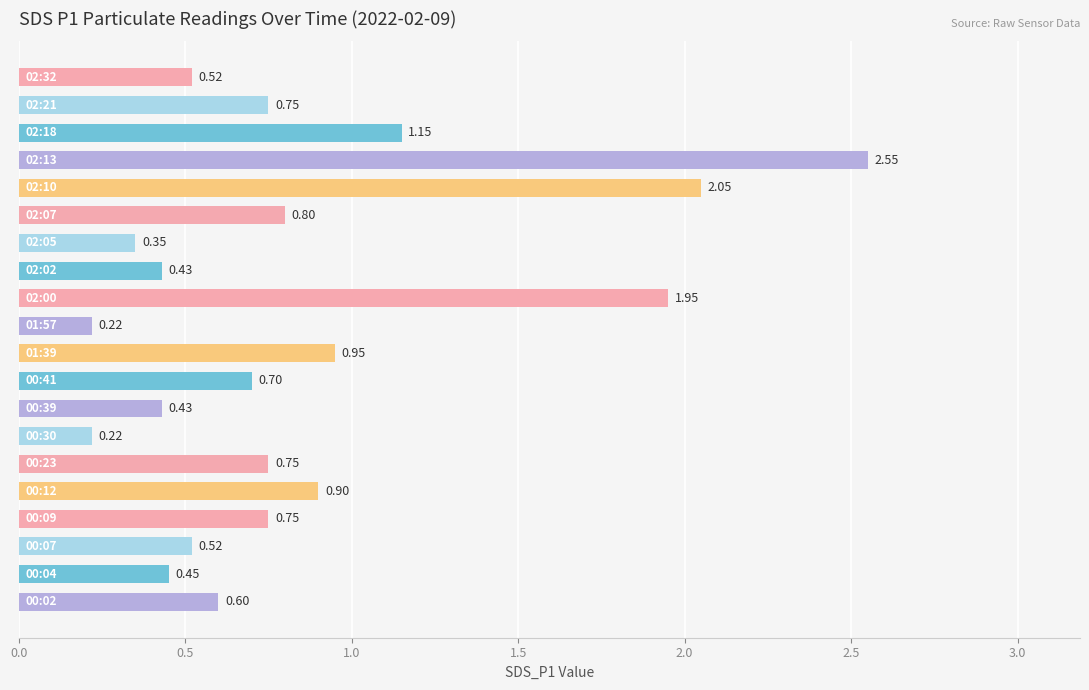

What is the difference between the second highest and second lowest values?

1.8